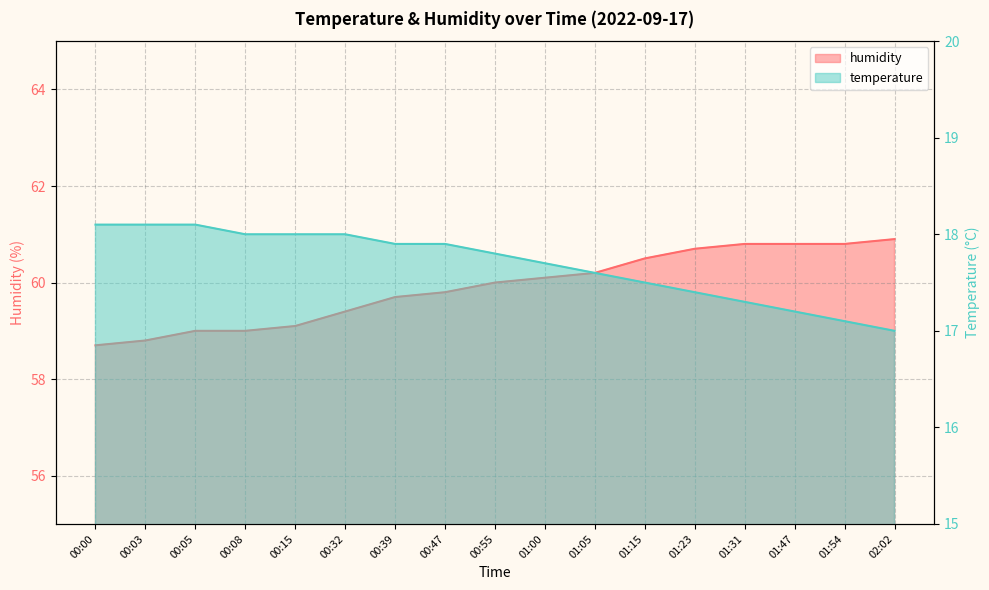

Rank the series by their maximum value, from highest to lowest.

humidity, temperature